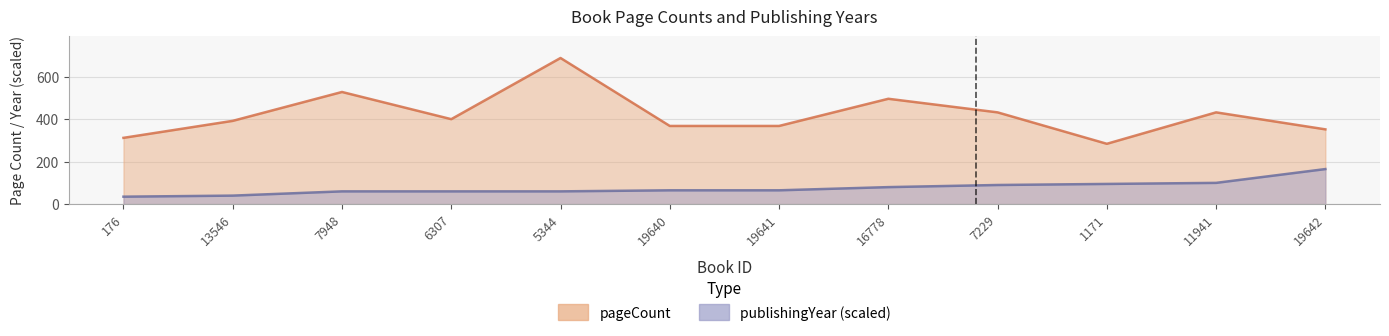

What are all the series names shown in the legend?

pageCount, publishingYear